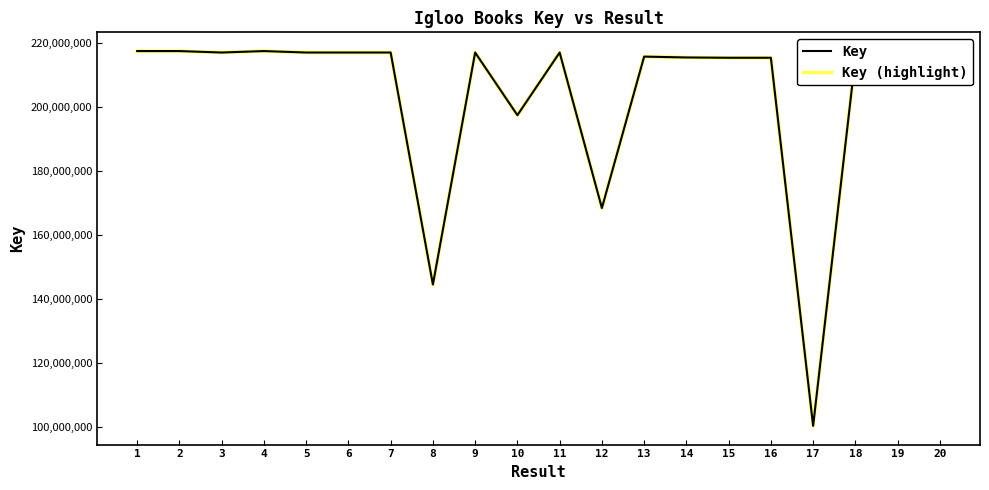

True or false: Key (highlight) and Key cross at least once.

False